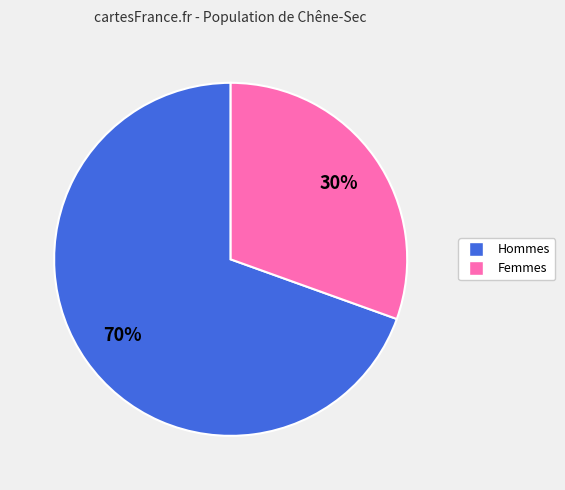

To the nearest percent, what is the average slice percentage?

50%